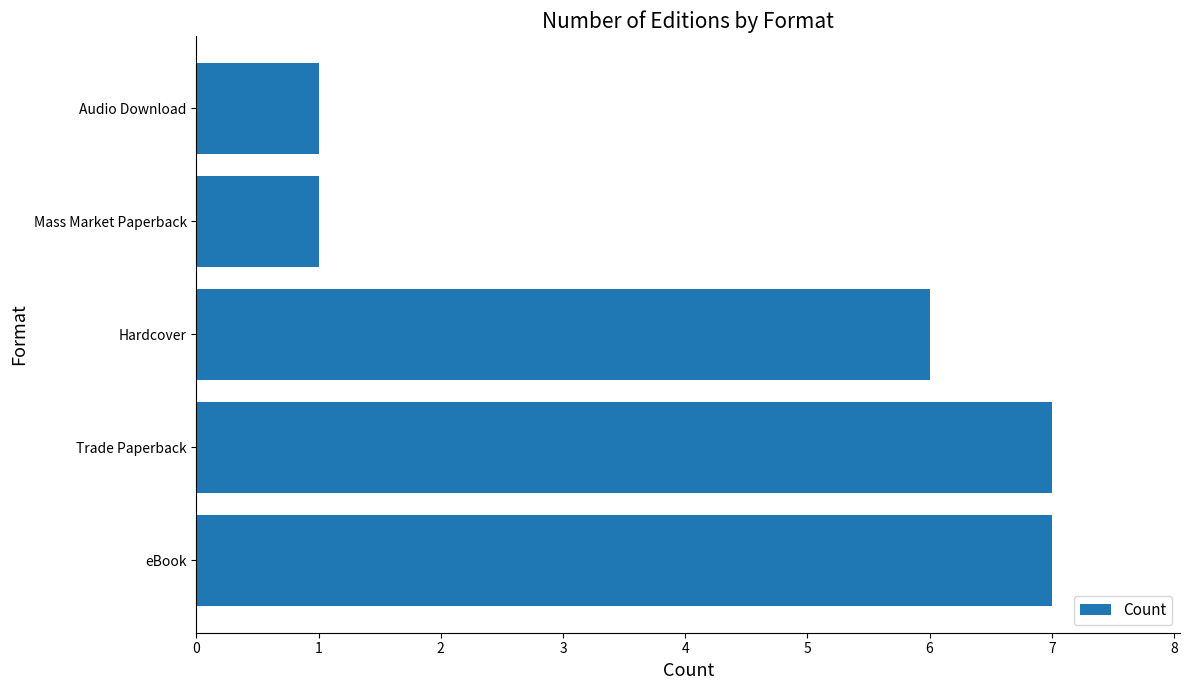

Reading bottom to top, extract all data points from this chart.

eBook=7	Trade Paperback=7	Hardcover=6	Mass Market Paperback=1	Audio Download=1